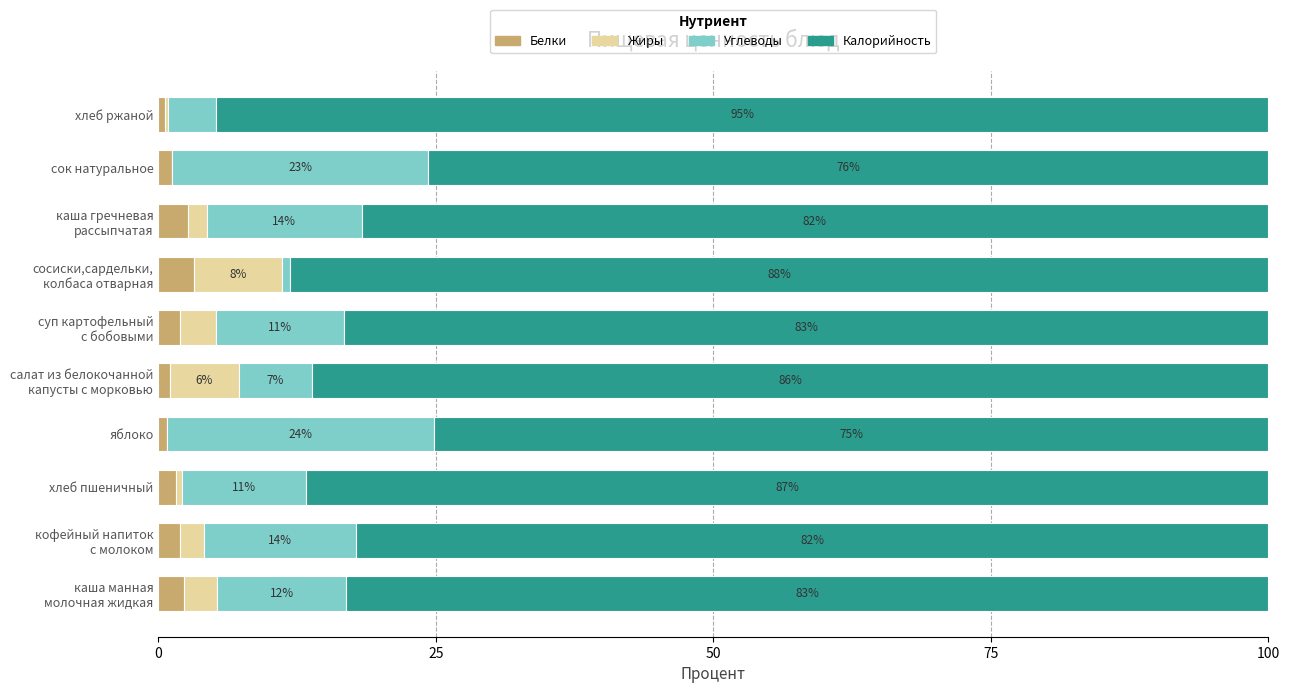

What is the total value across all series at сок натуральное?

100.0